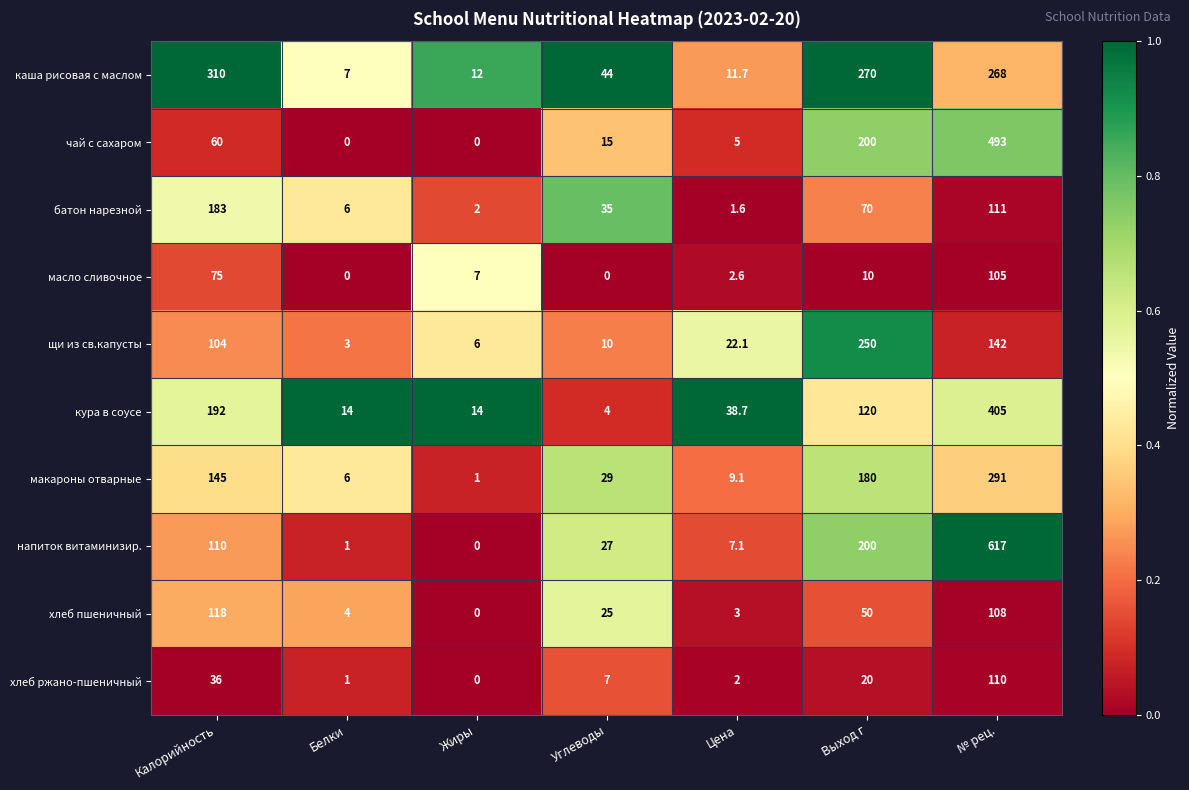

Which series has the largest total across all categories?

напиток витаминизир.